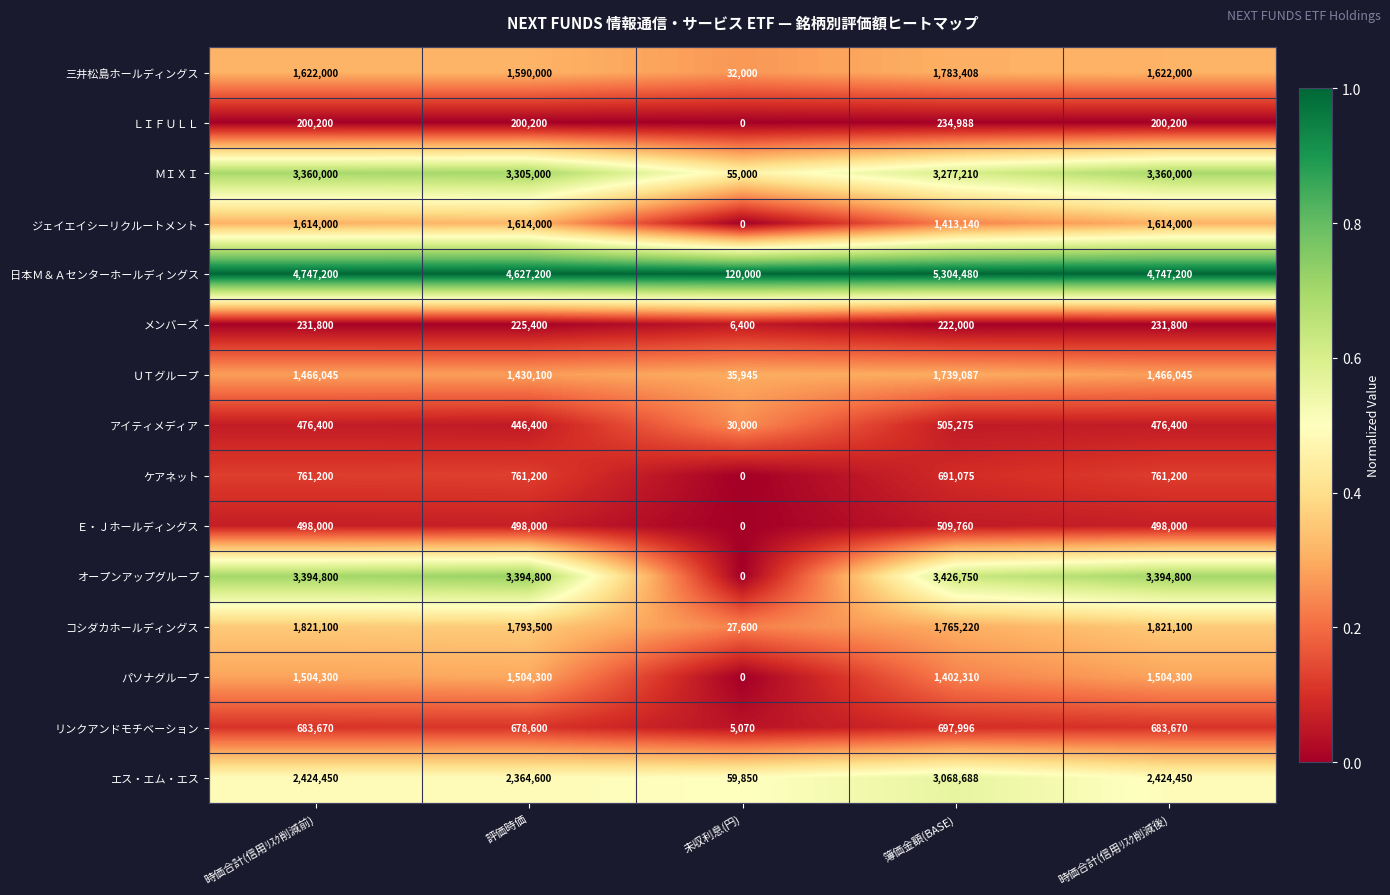

What is the average value of the Ｅ・Ｊホールディングス series?

400752